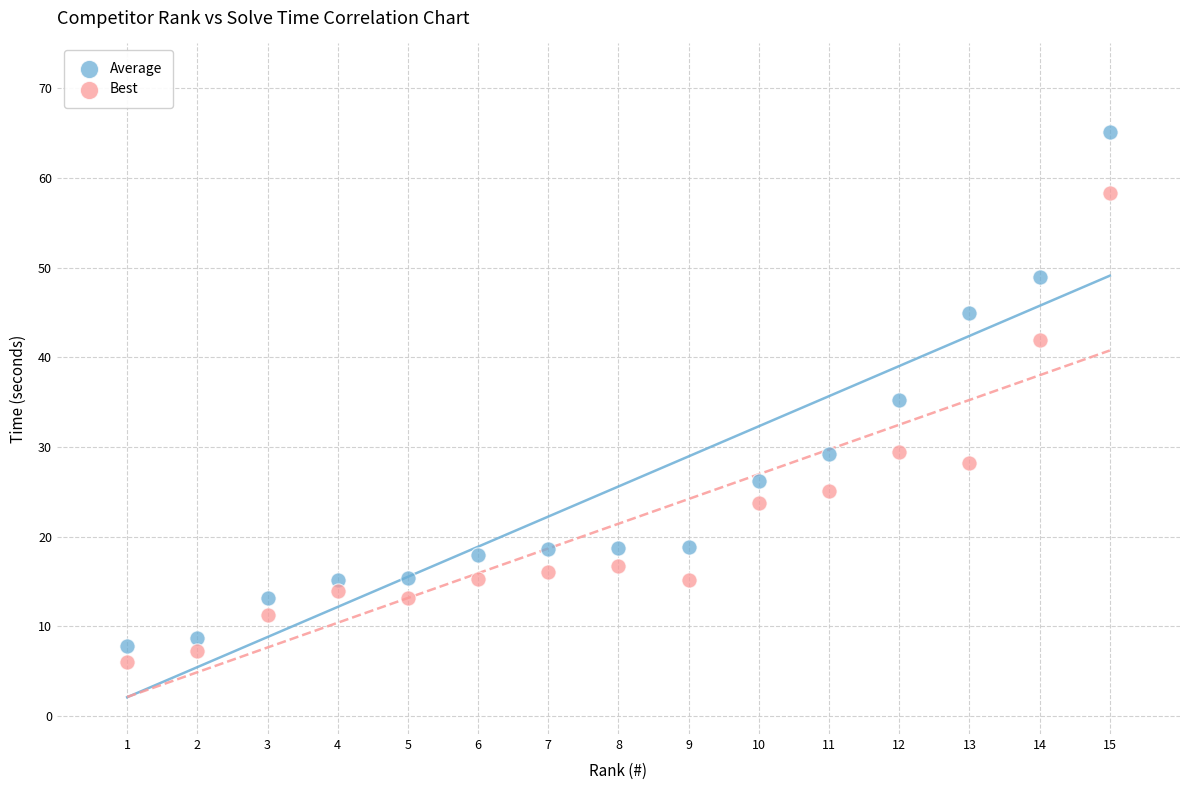

Across all data points, what is the range of Y values (max minus min)?

59.0